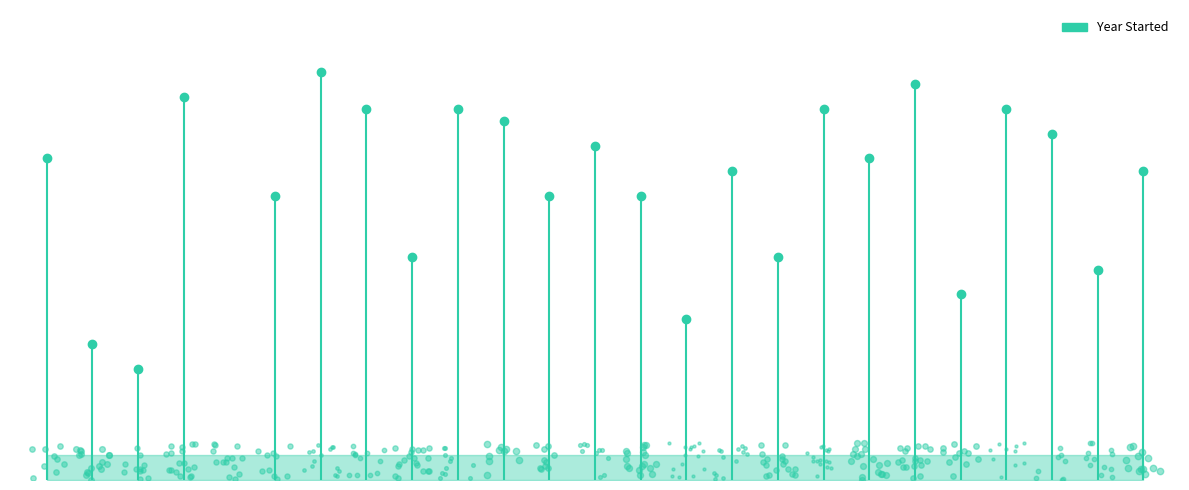

What is the difference between the maximum and minimum values?

43